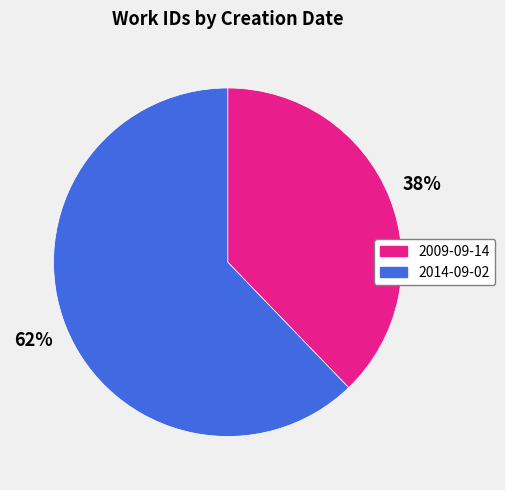

Which slice is the largest?

2014-09-02